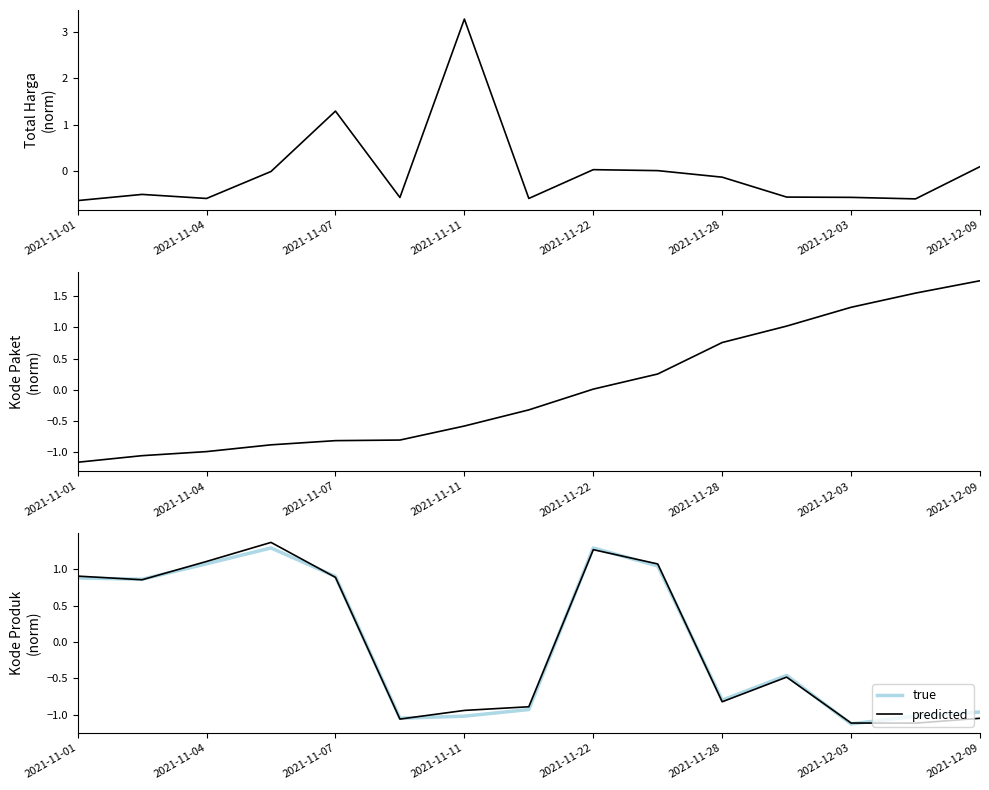

True or false: predicted has a value of 0.4 at 2021-11-11.

False